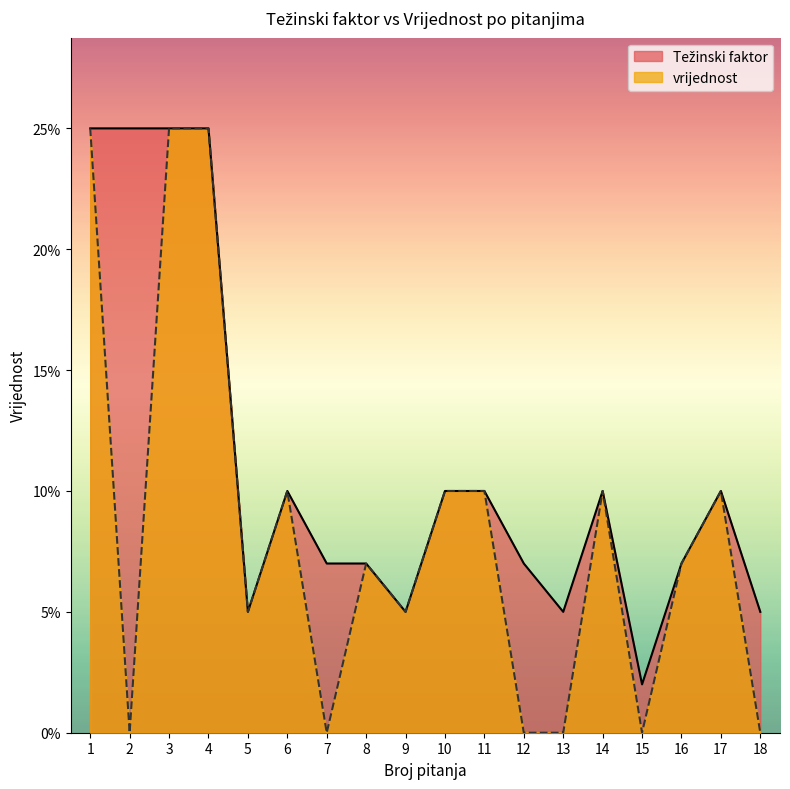

Is it true that vrijednost equals -0.1 at 15?

False